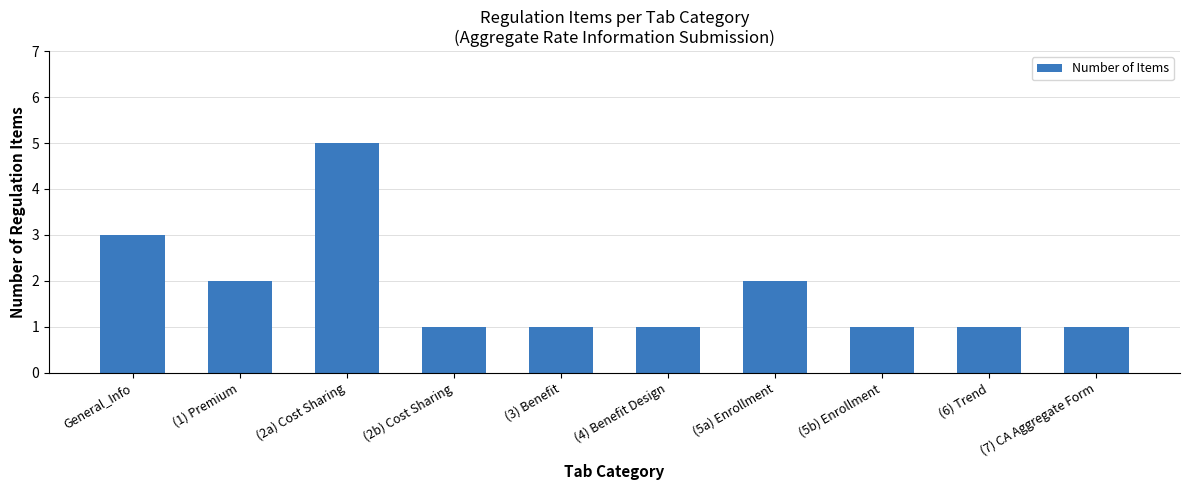

Approximately how many times larger is the value at (2a) Cost Sharing compared to (2b) Cost Sharing?

5.0